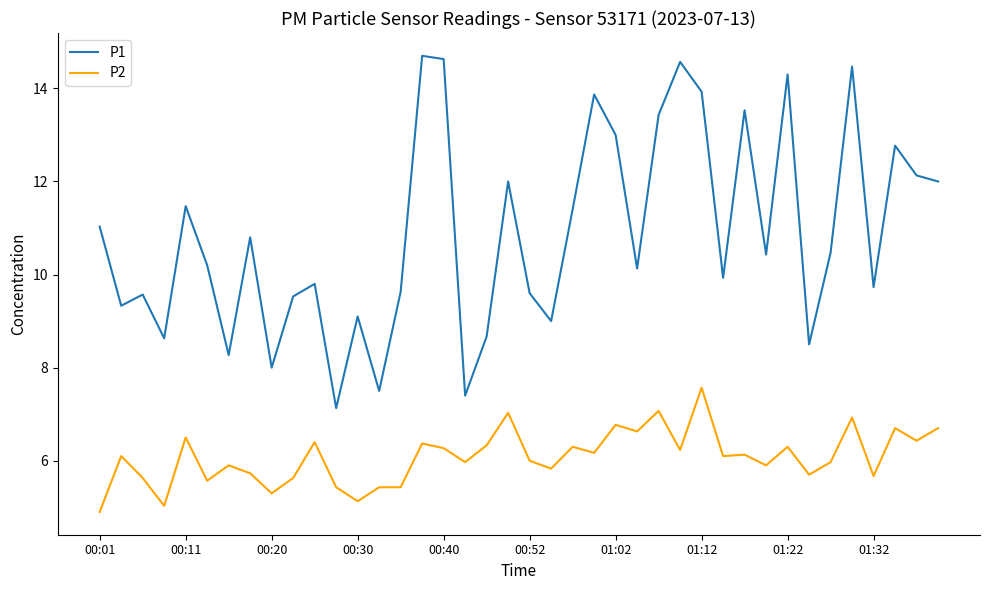

What is the minimum value shown in the chart?

4.9